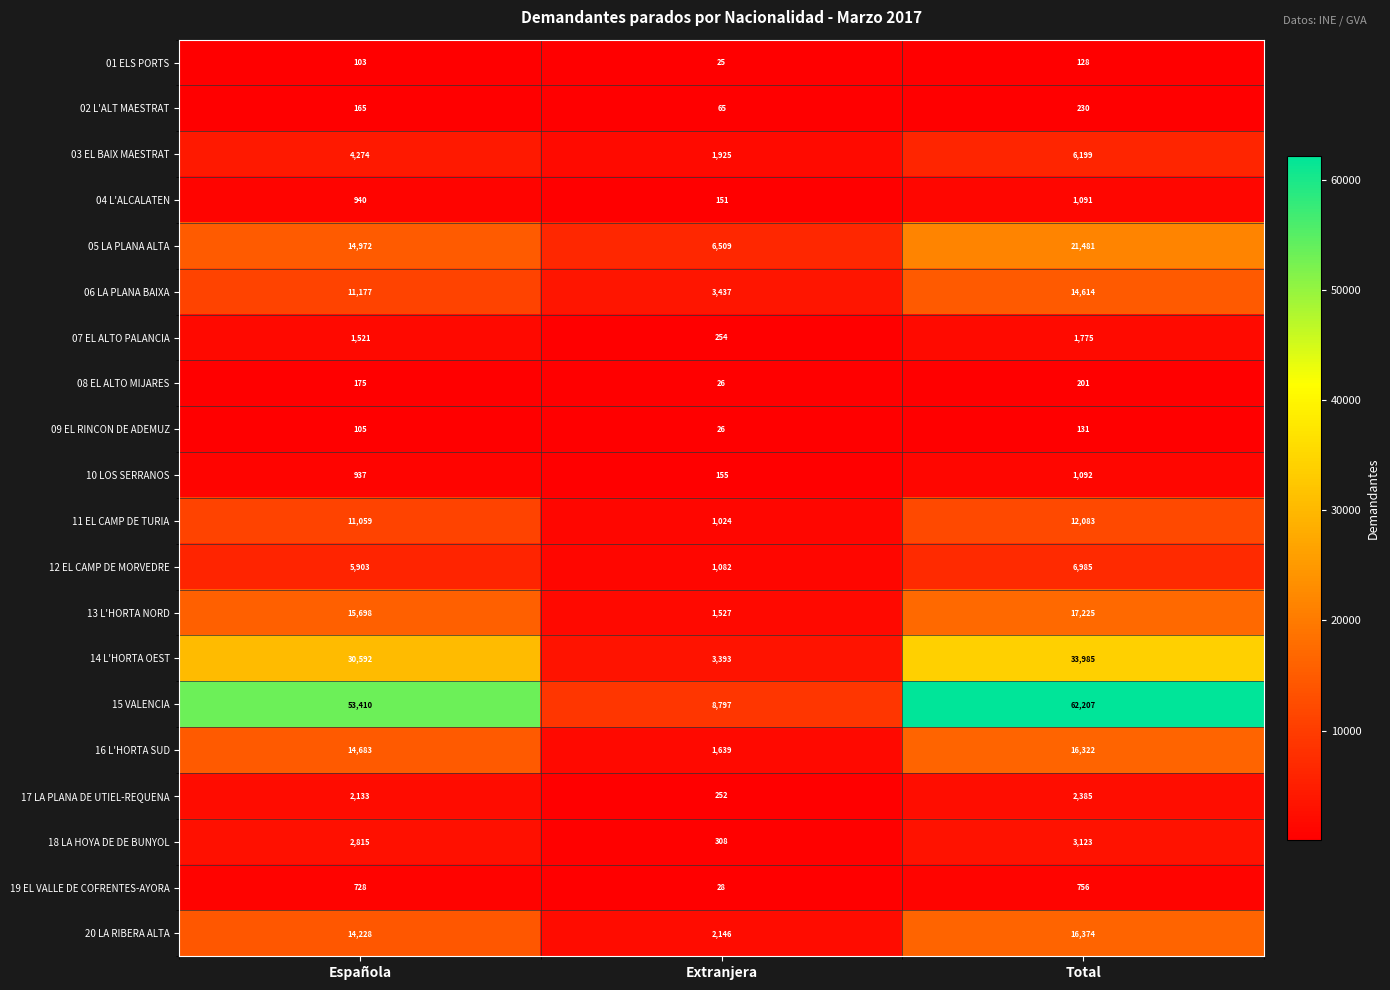

What is the maximum value shown in the chart?

62207